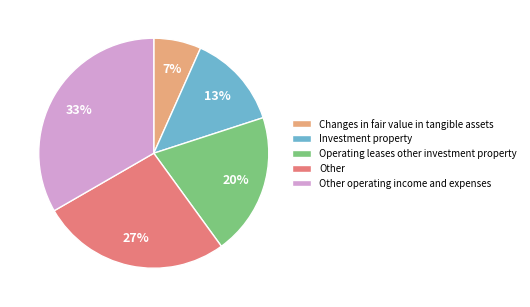

True or false: Investment property accounts for 1% of the total.

False